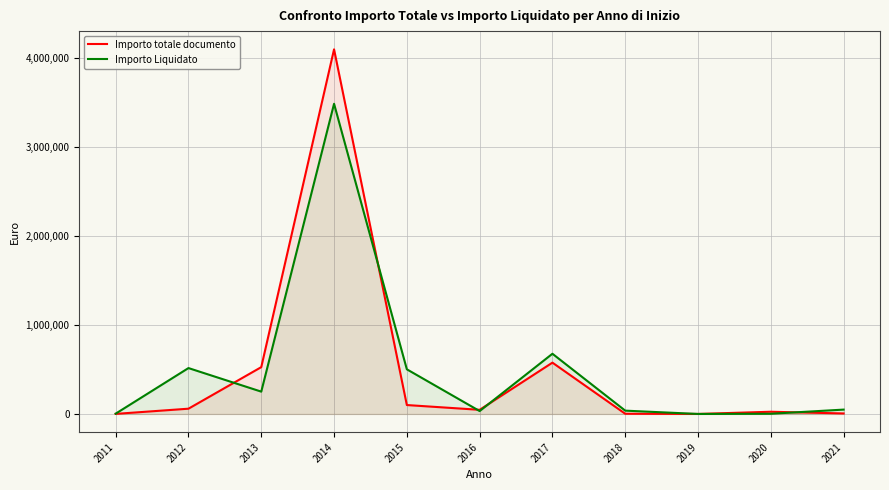

What is the average value of the Importo totale documento series?

493922.0